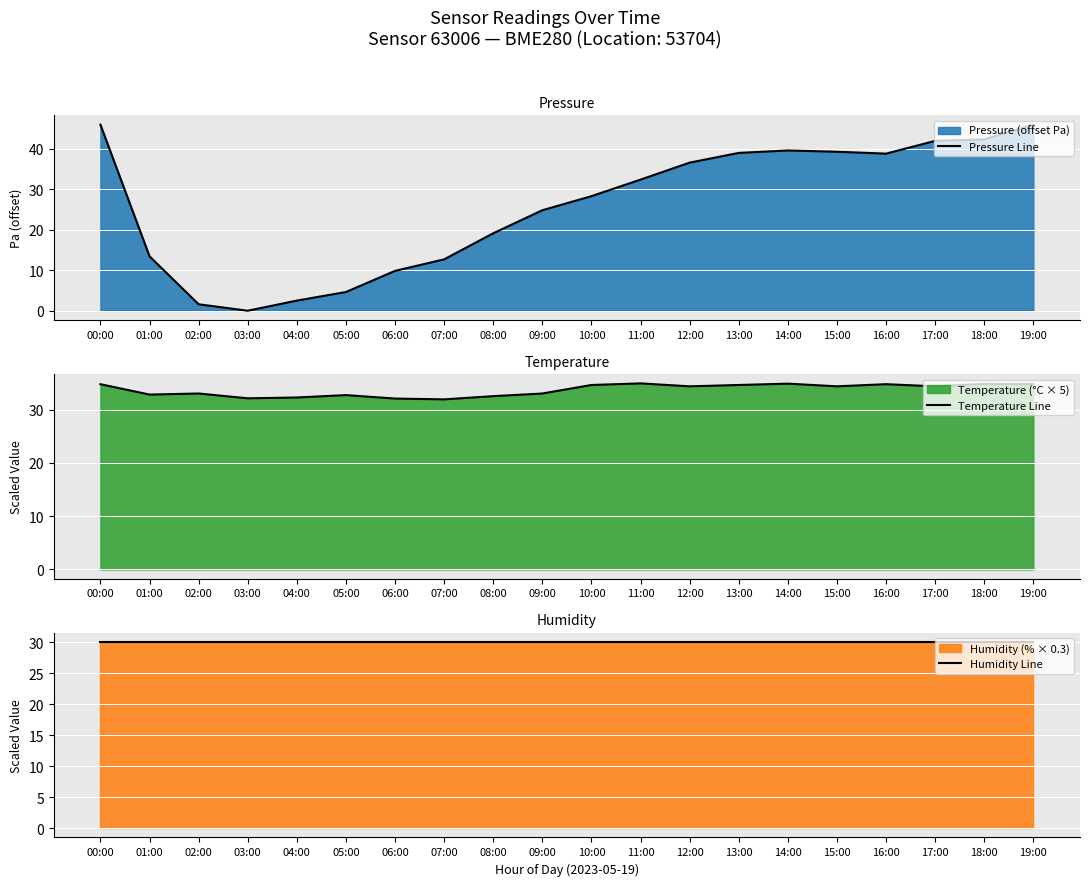

How many data points in Temperature Line are less than 34?

9